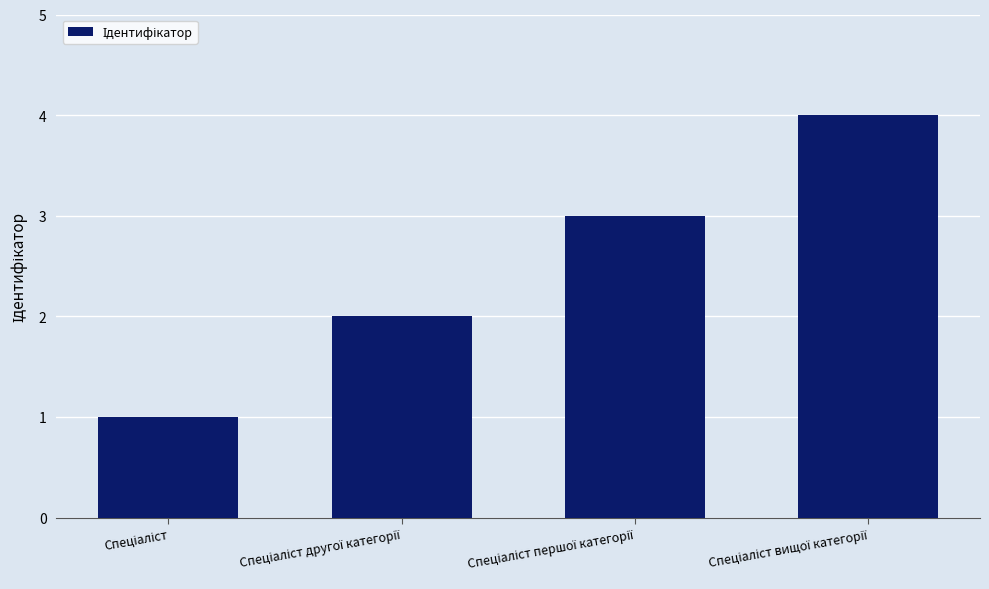

How many distinct data groups are displayed?

1